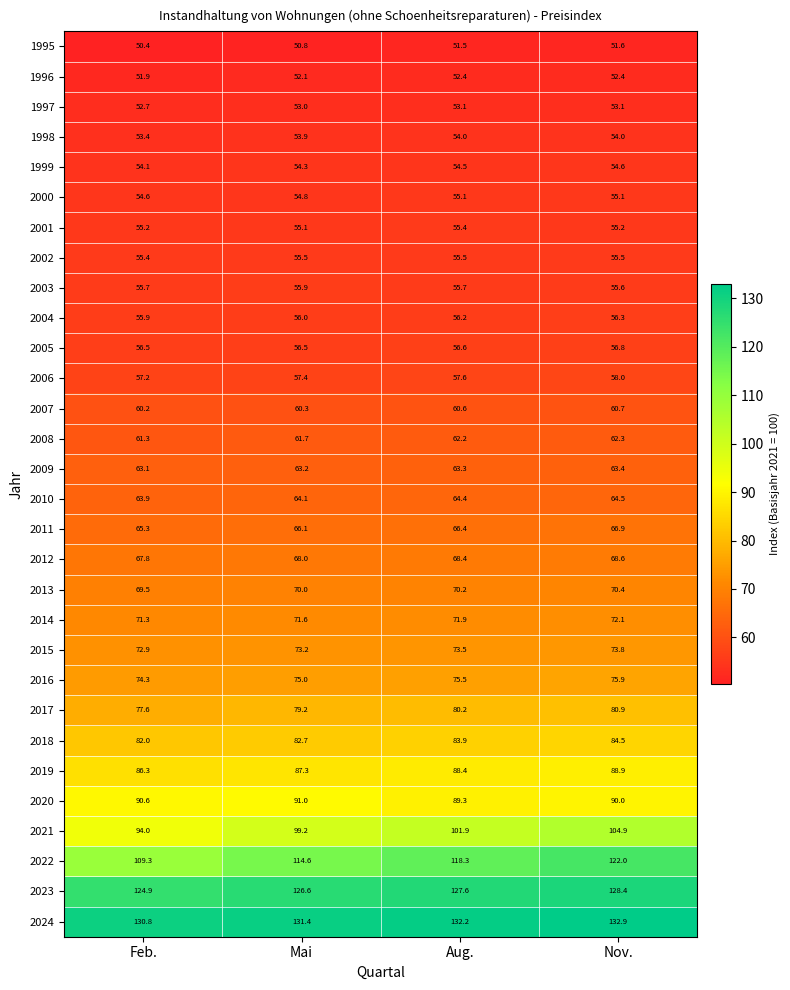

List the labels in order of 2012 value, smallest first.

Feb., Mai, Aug., Nov.